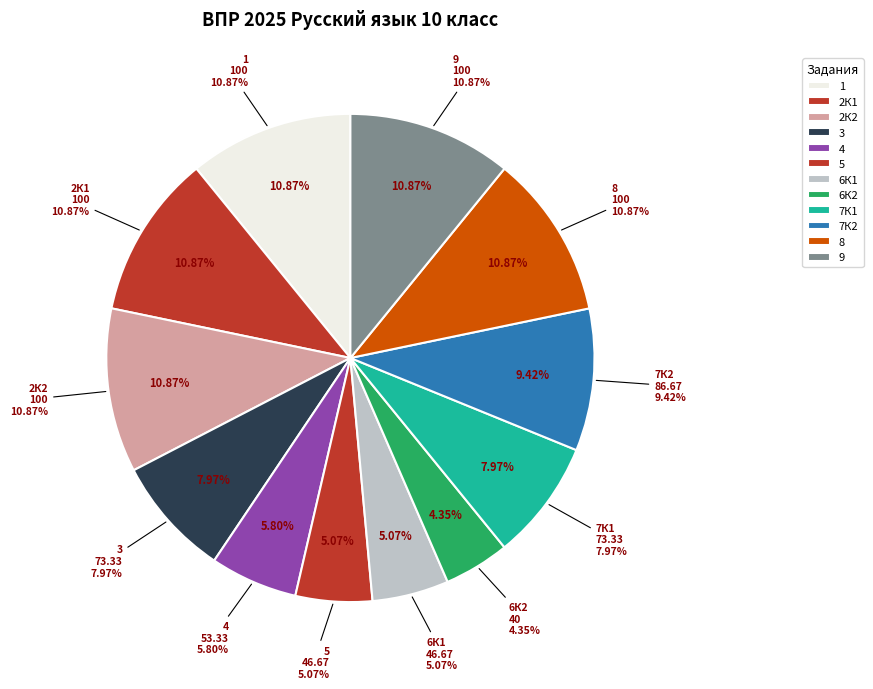

To the nearest percent, what is the combined percentage of 6К1 and 3?

13%